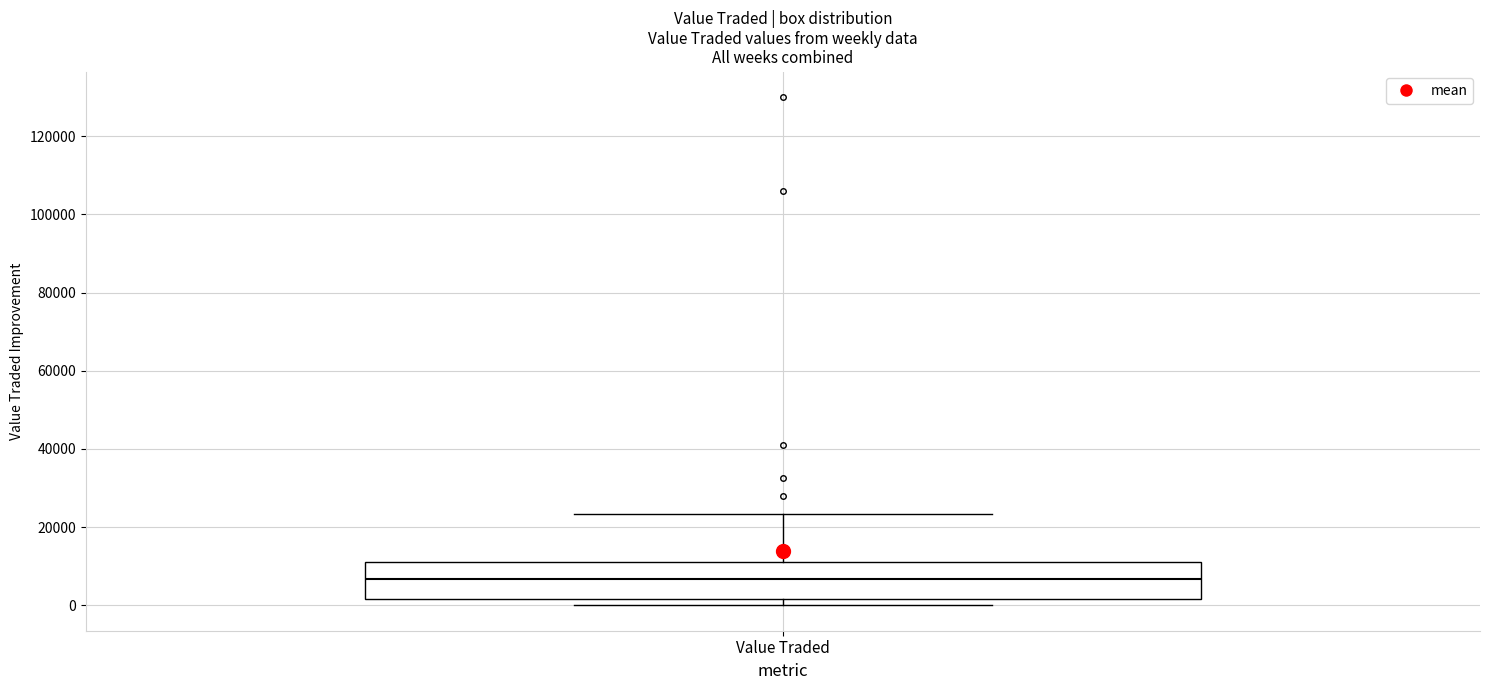

Where is the lower edge of the box for Value Traded on the y-axis? The values are not printed on the chart, so give them approximately, as read against the axis.

2000